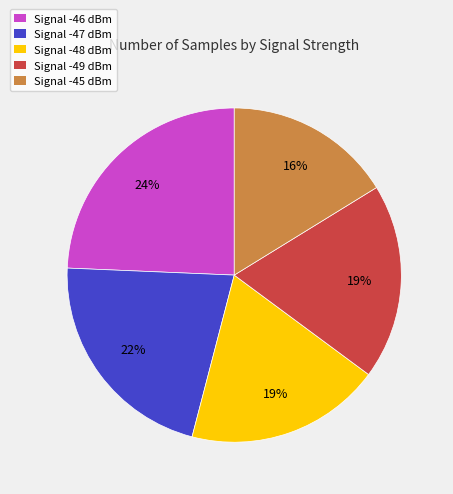

Combined, do Signal -46 dBm and Signal -49 dBm account for over 50%?

No